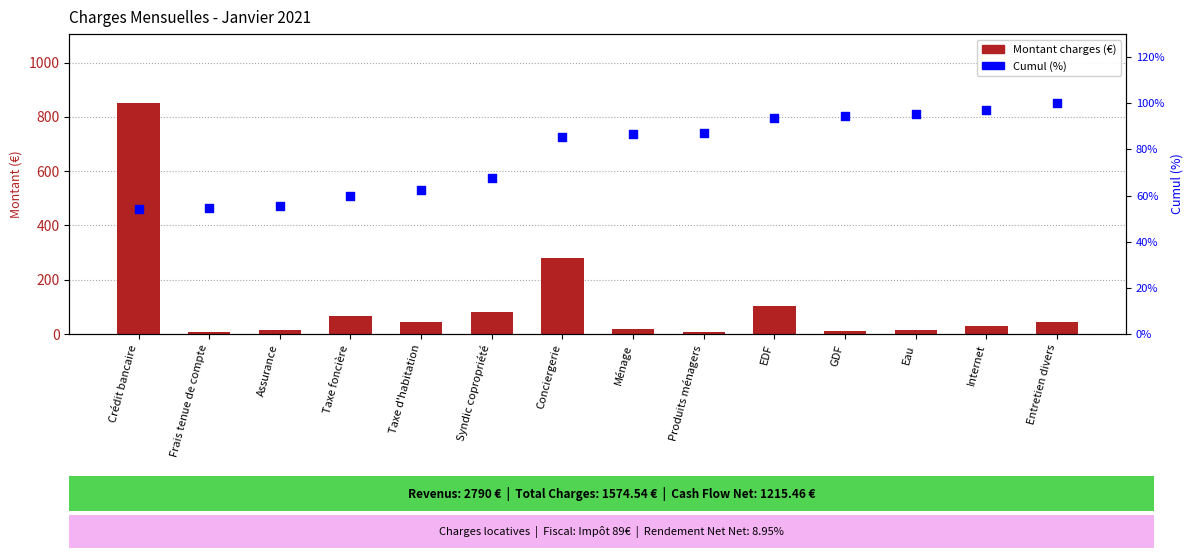

At how many categories does at least one series exceed 295?

1